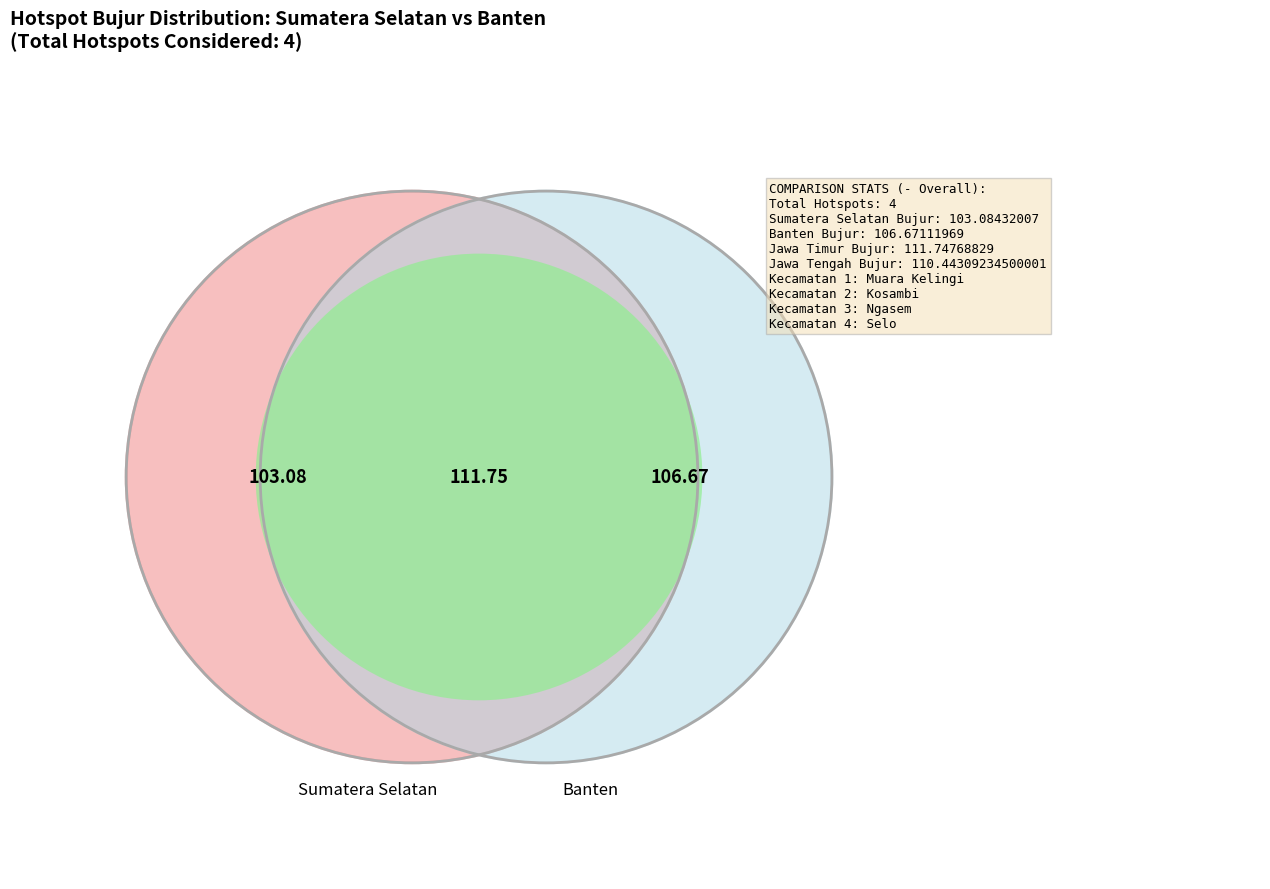

To the nearest percent, what percentage of the pie is bujur?

13%